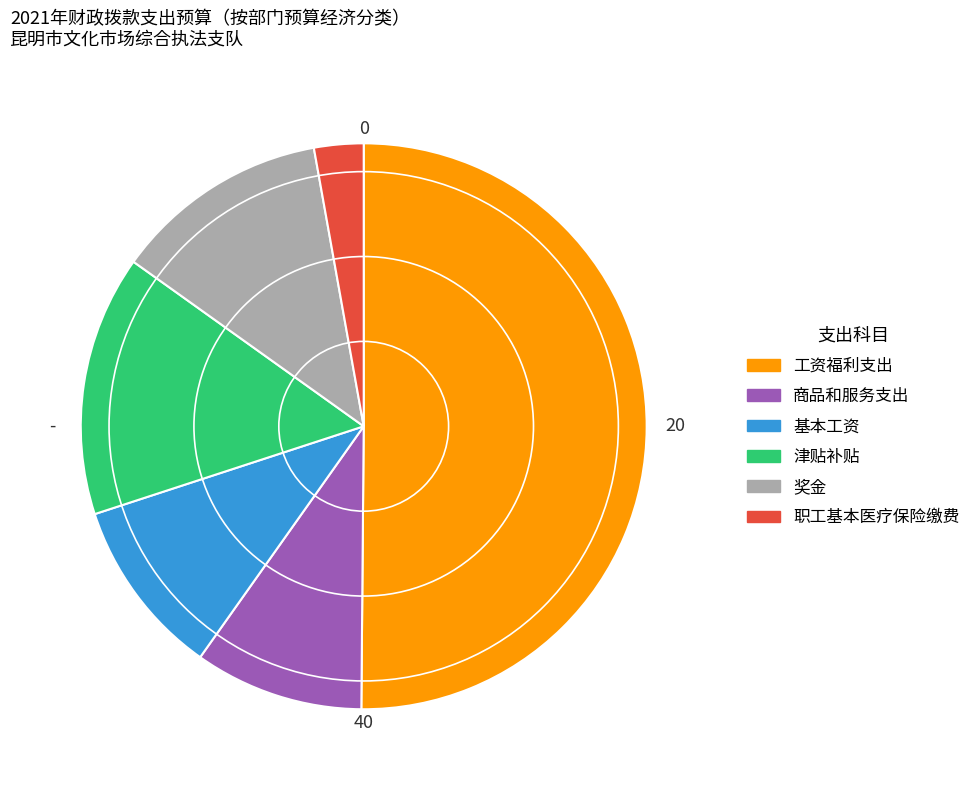

Count the number of slices in the pie.

6